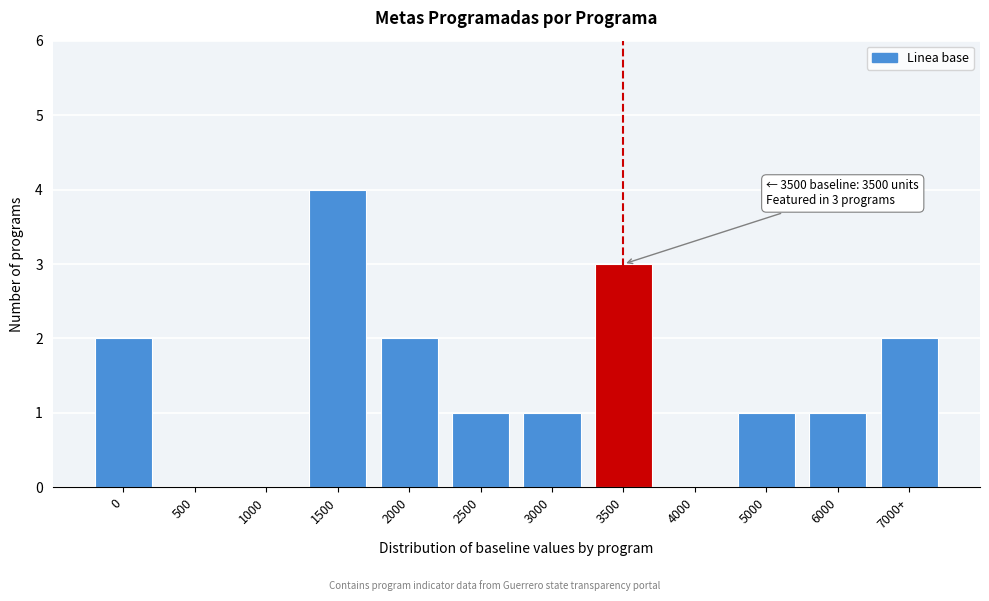

Reading right to left, what are all the values shown in this chart?

7000+=2	6000=1	5000=1	4000=0	3500=3	3000=1	2500=1	2000=2	1500=4	1000=0	500=0	0=2